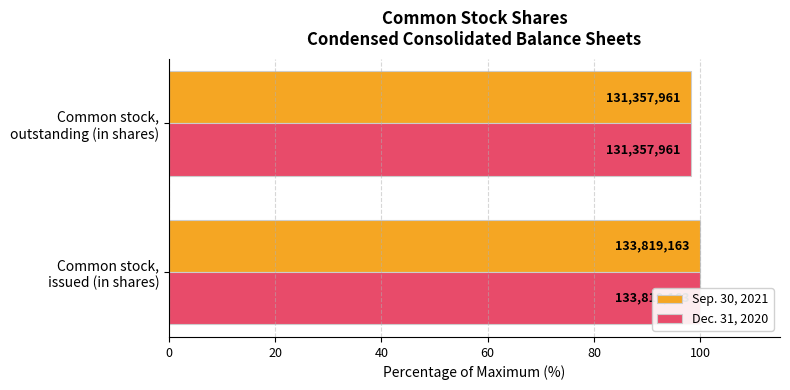

What is the value of the Sep. 30, 2021 bar at the 2nd from the left?

98.2